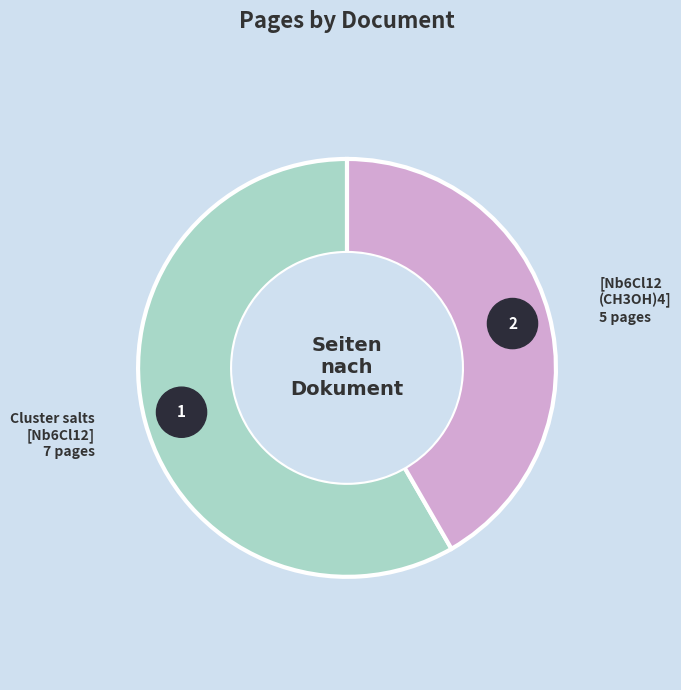

How many slices are in this pie chart?

2